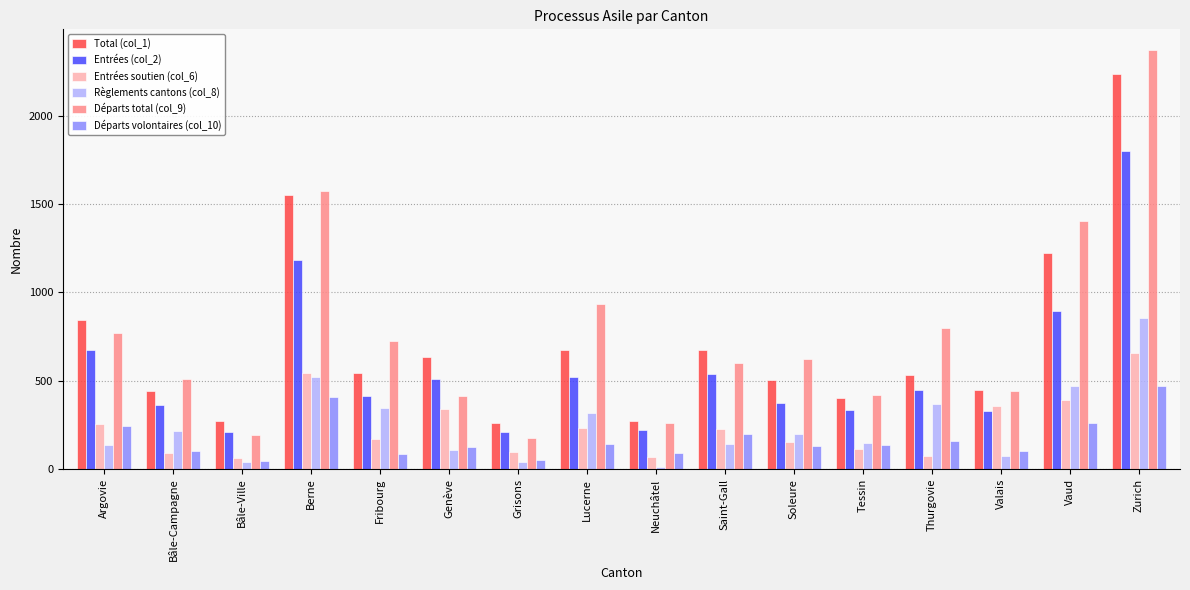

Where is Règlements cantons (col_8) nearest to the value 435?

Vaud